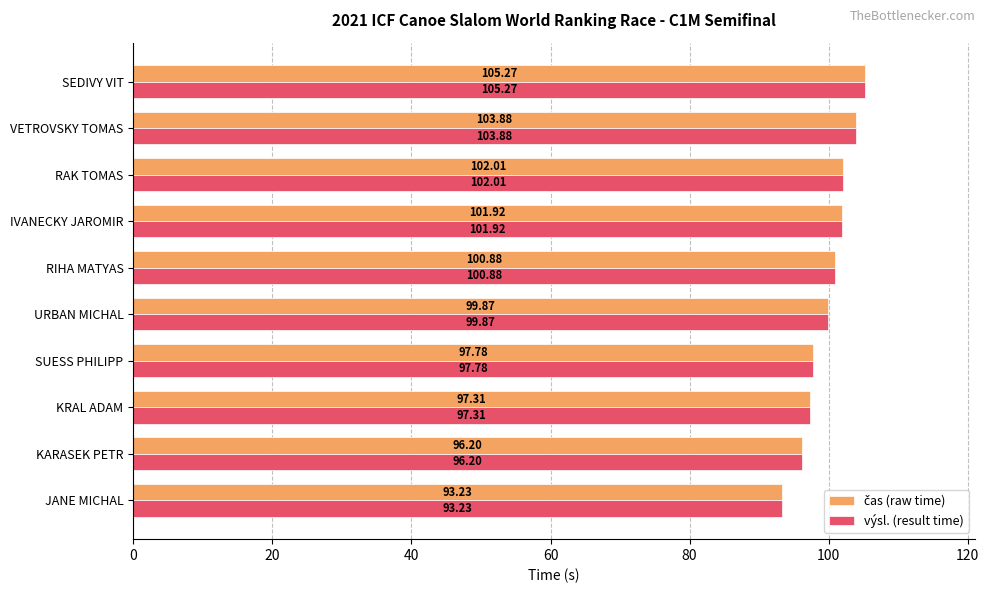

At which category is the sum across all series the highest?

SEDIVY VIT